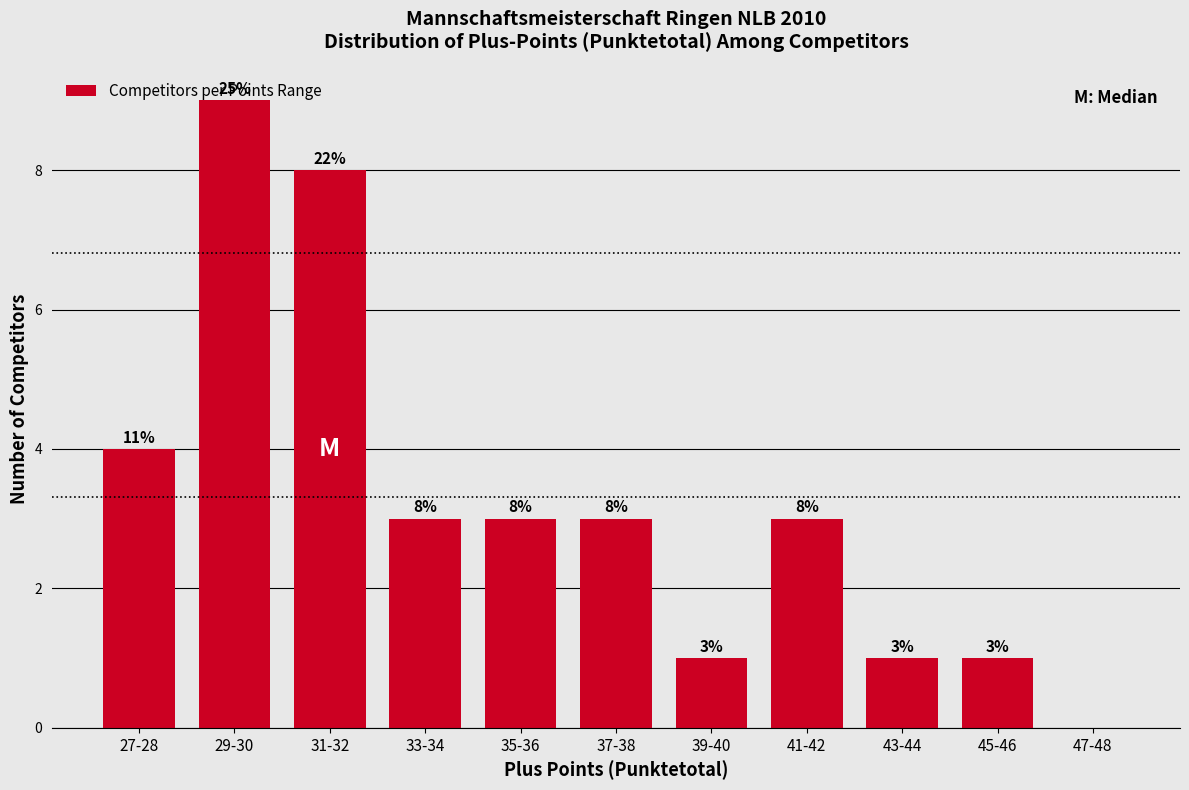

What is the sum of the values at 41-42 and 31-32?

11